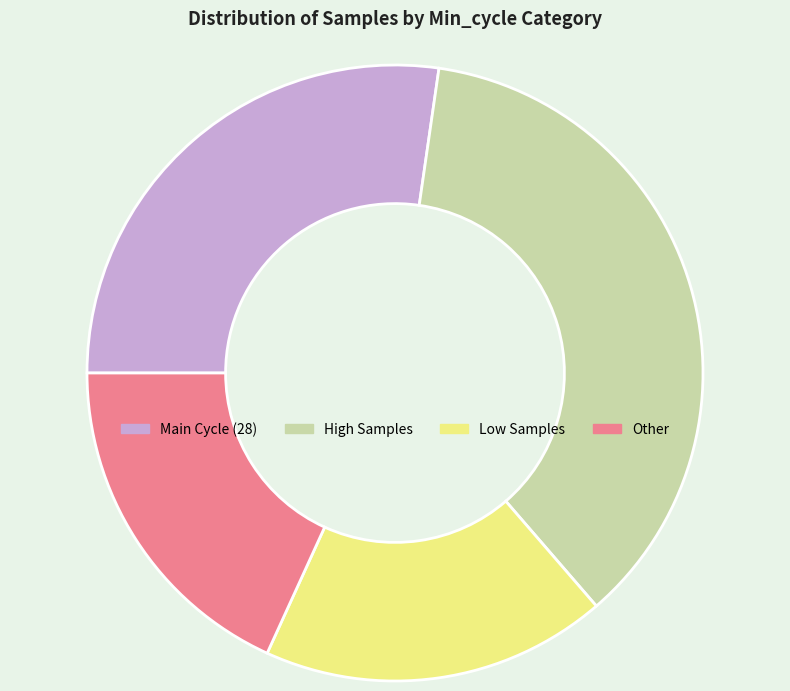

What is the largest slice in the pie chart?

High Samples